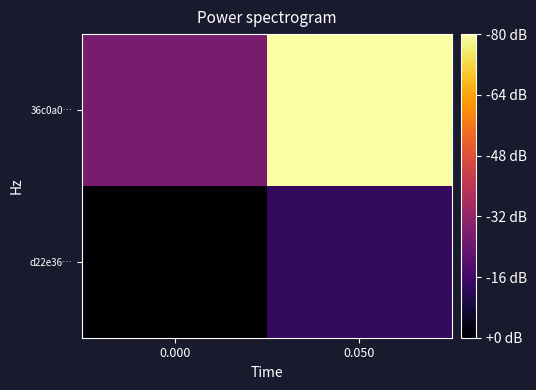

Which series has the largest total across all categories?

36c0a0…